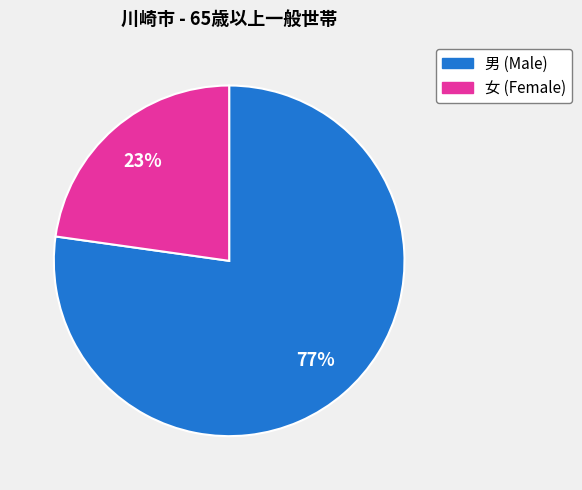

Is the sum of 女 (Female) and 男 (Male) greater than half?

Yes